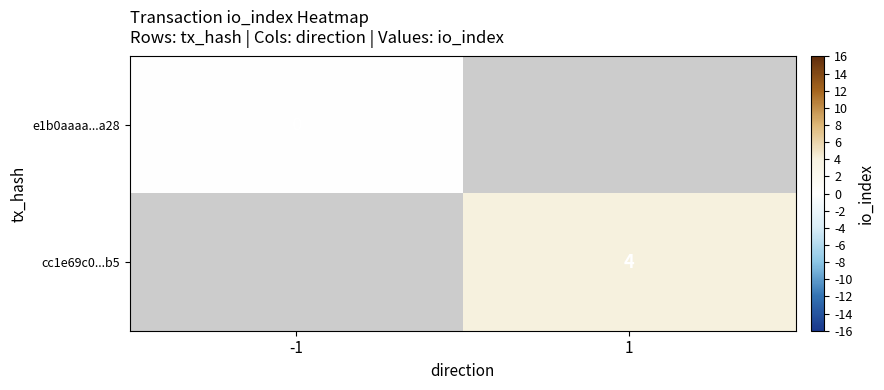

Is it true that cc1e69c0...b5 equals 6 at 1?

False